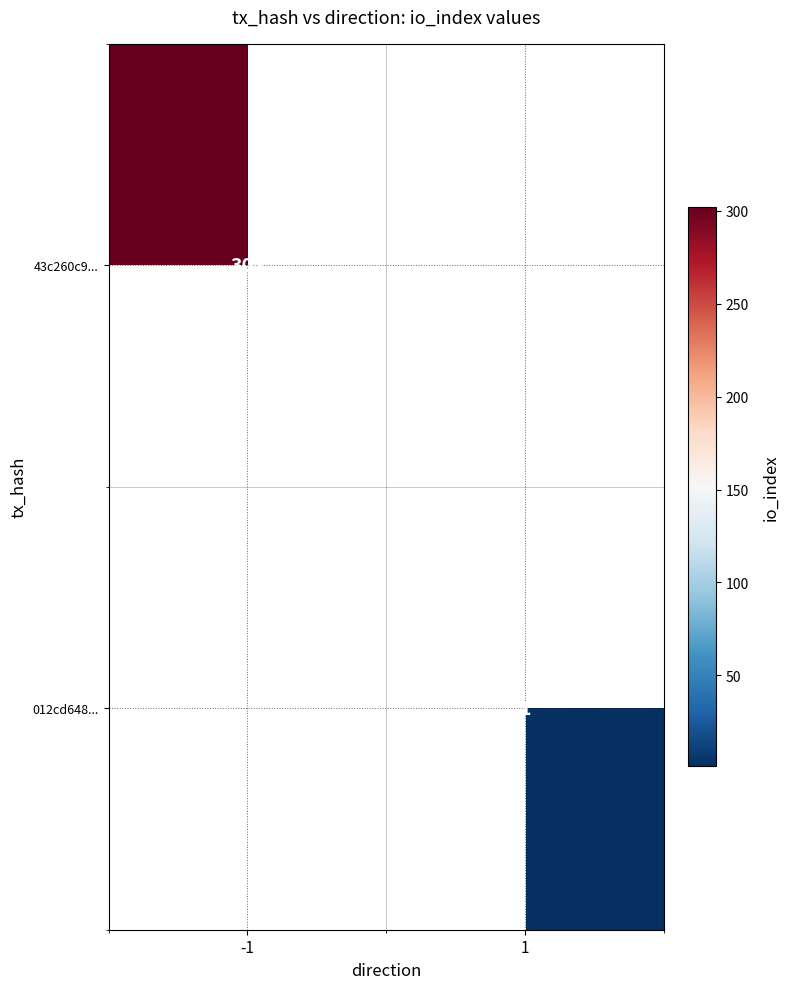

True or false: 43c260c9... has a value of 302 at -1.

True